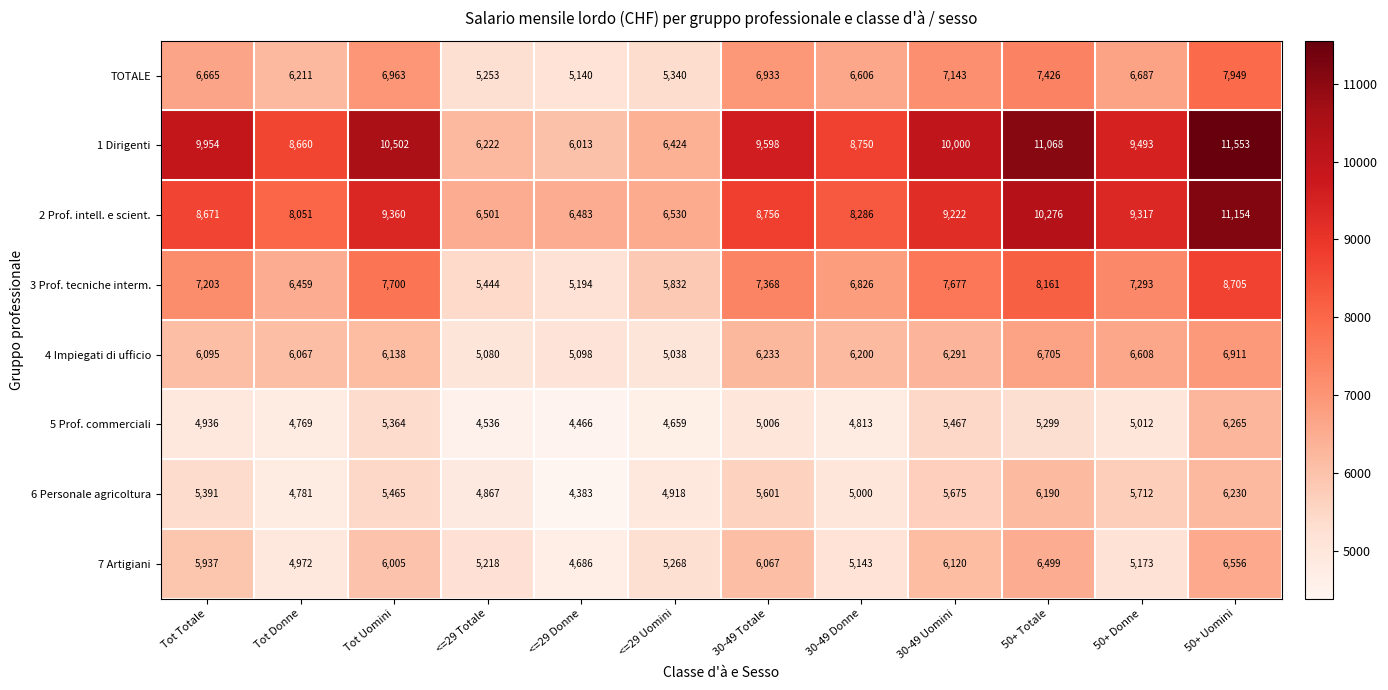

Which series has the widest spread of values?

1 Dirigenti